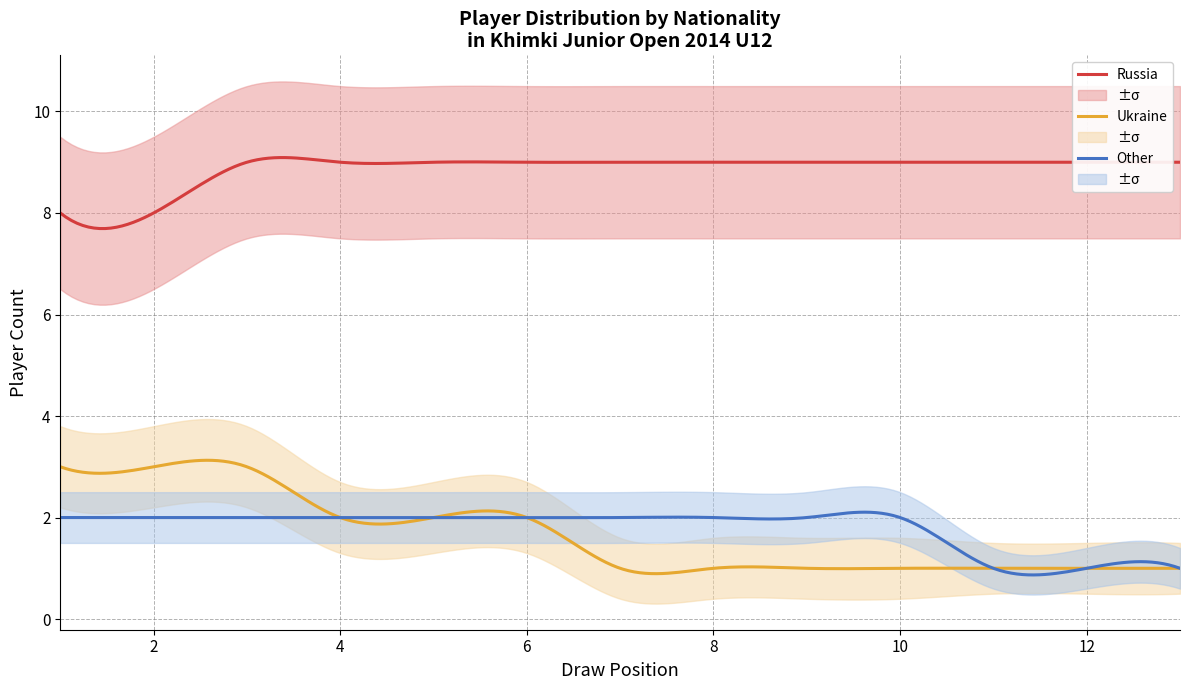

Rank the series by their maximum value, from highest to lowest.

Russia, Ukraine, Other